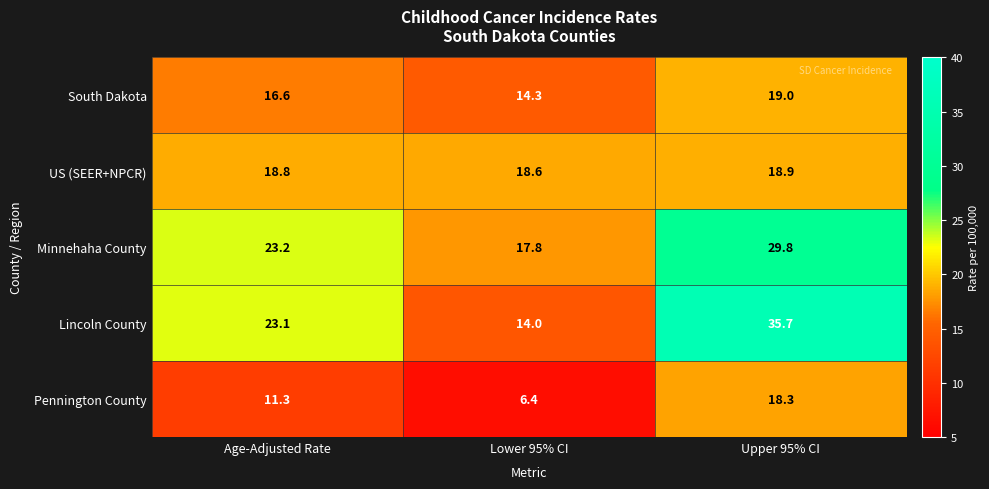

Which label corresponds to the largest value in the chart?

Upper 95% CI